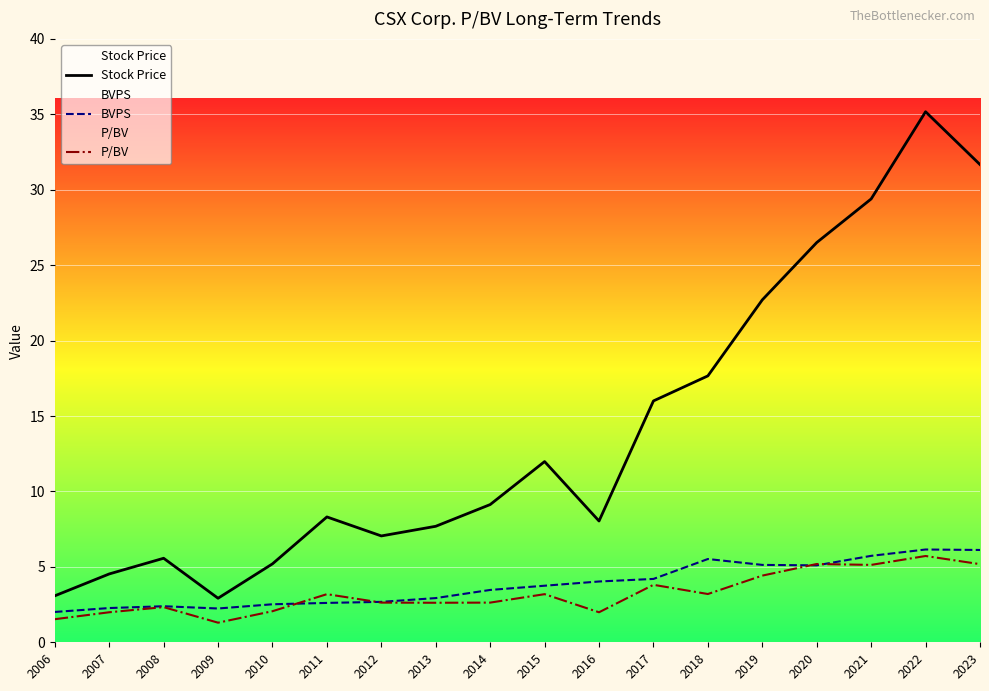

At which label does P/BV reach its peak?

2022